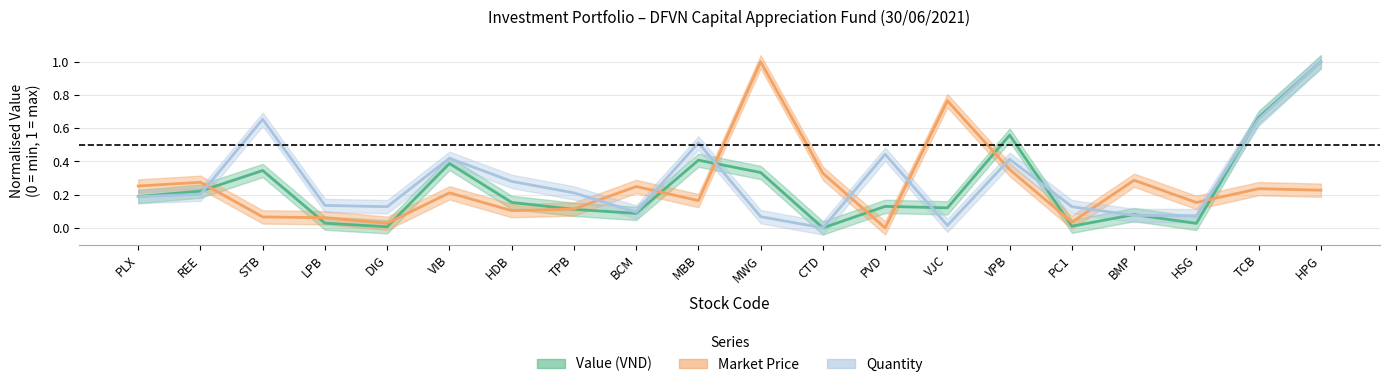

True or false: Quantity has a value of 0.1 at PC1.

True